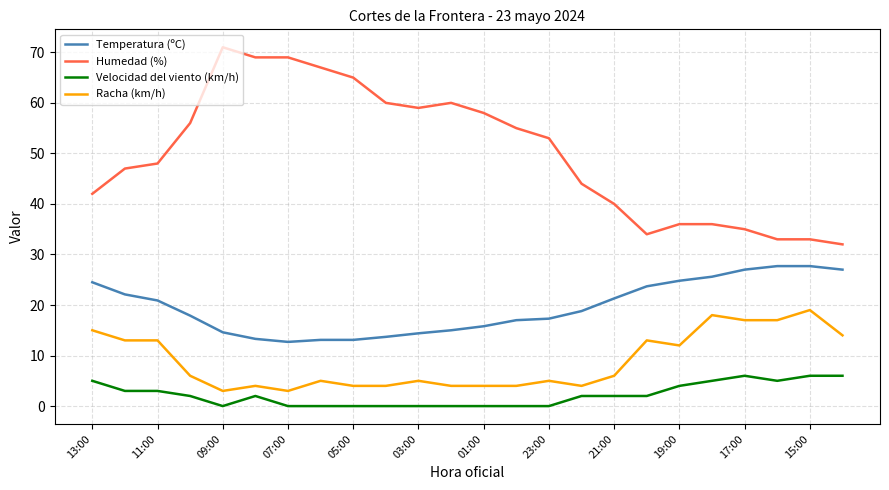

What is the difference between the maximum and minimum values in the Velocidad del viento (km/h) series?

6.0